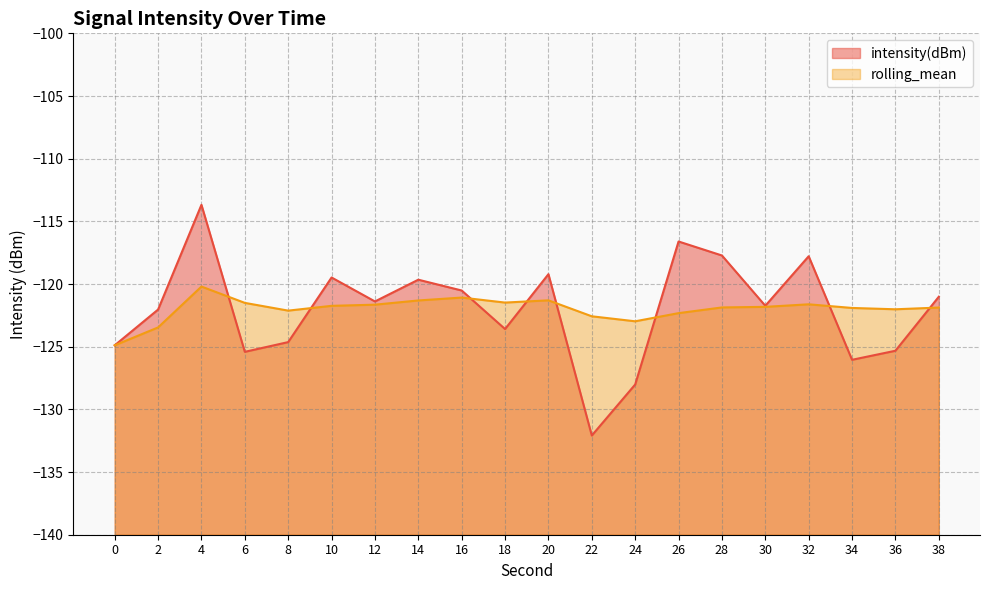

Is it true that intensity(dBm) equals -211.9 at 32?

False